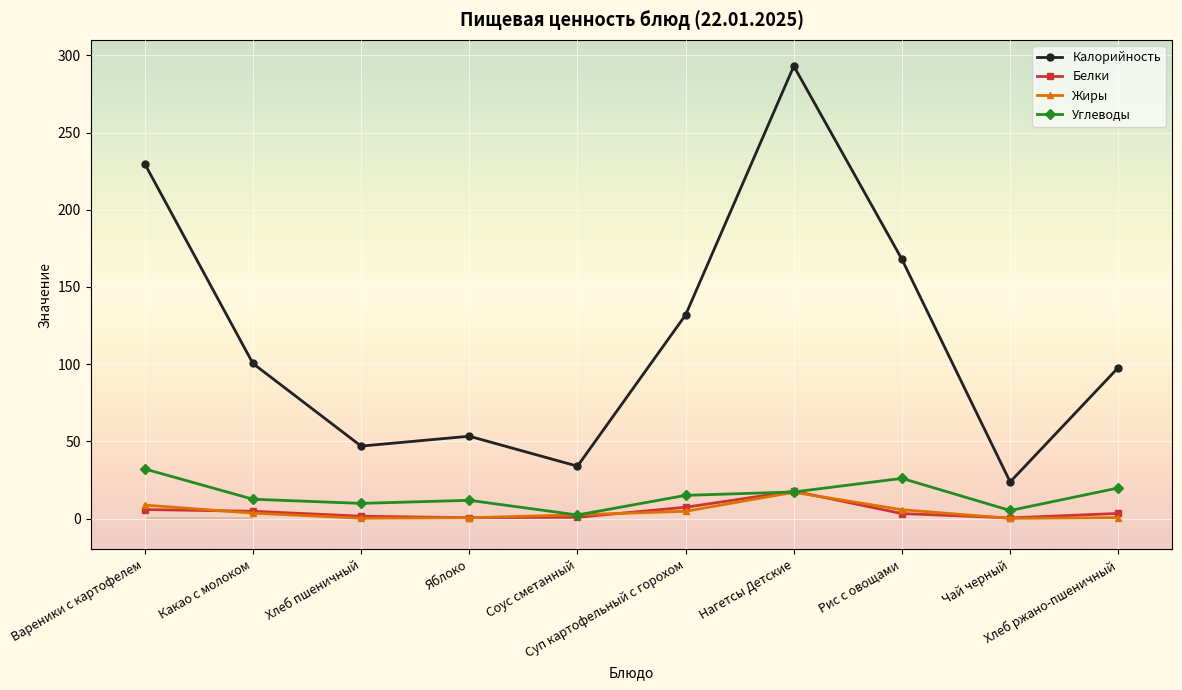

Which series has the widest spread of values?

Калорийность